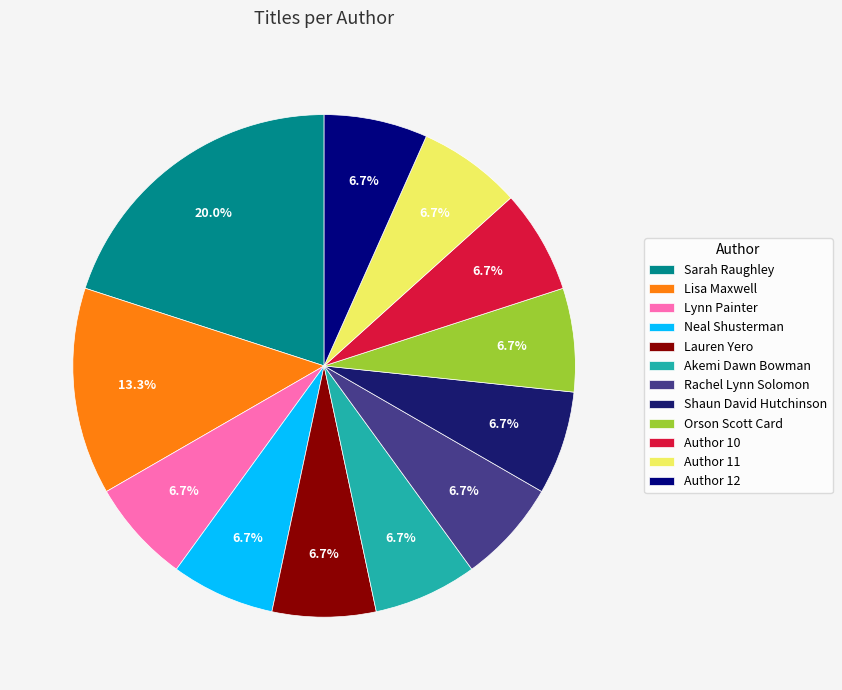

How many slices are in this pie chart?

12